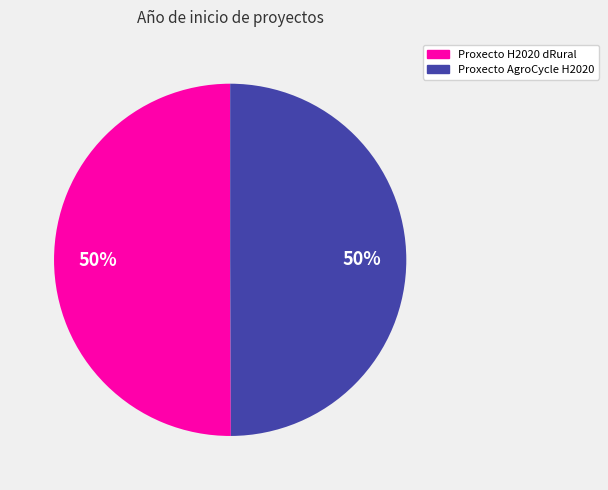

Approximately how many times larger is the value at Proxecto AgroCycle H2020 compared to Proxecto H2020 dRural?

1.0